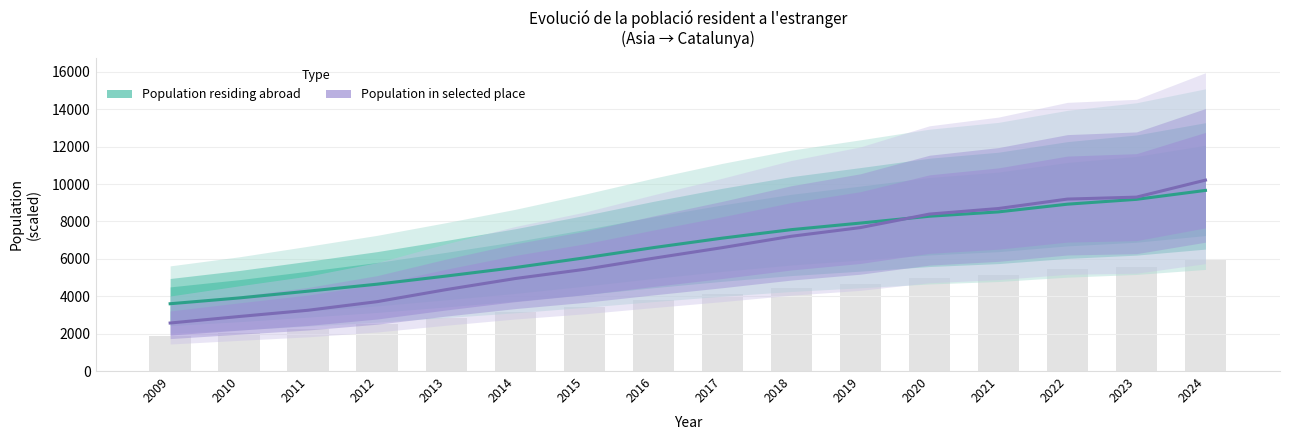

What is the difference between the Population residing abroad values at 2020 and 2010?

4369.7